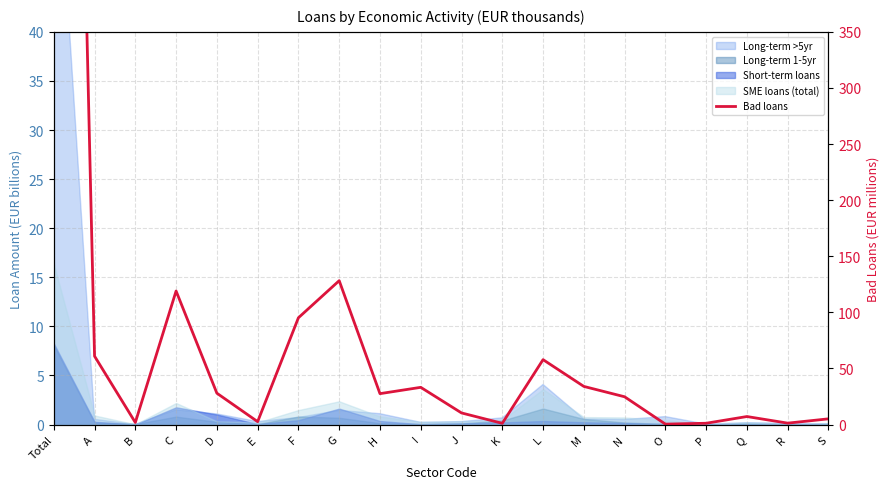

What is the value of the 3rd point from the left?

1.8